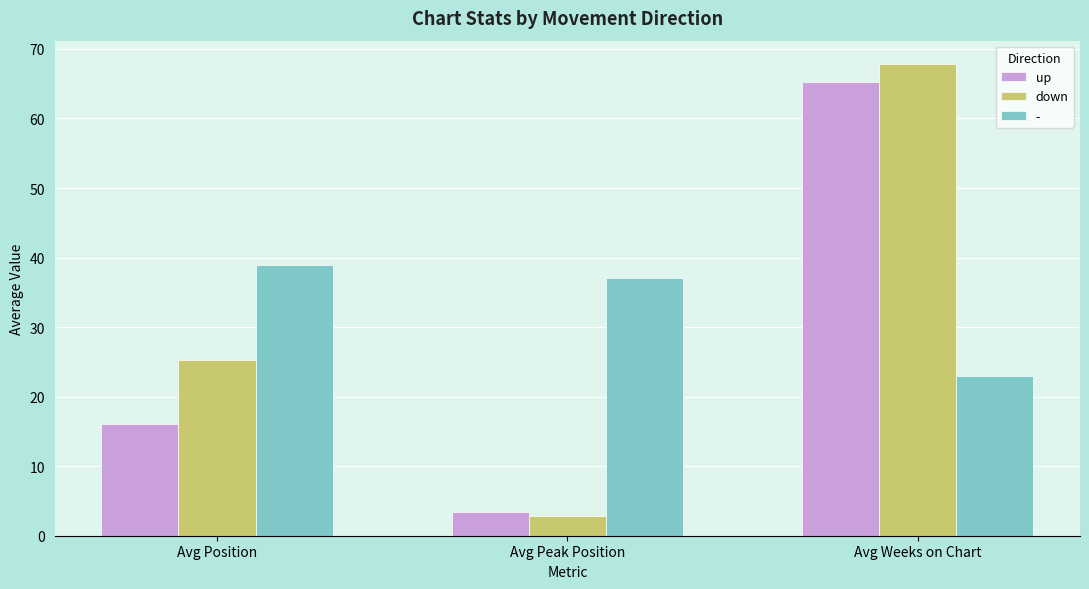

Which category has the lowest value in the up series?

Avg Peak Position